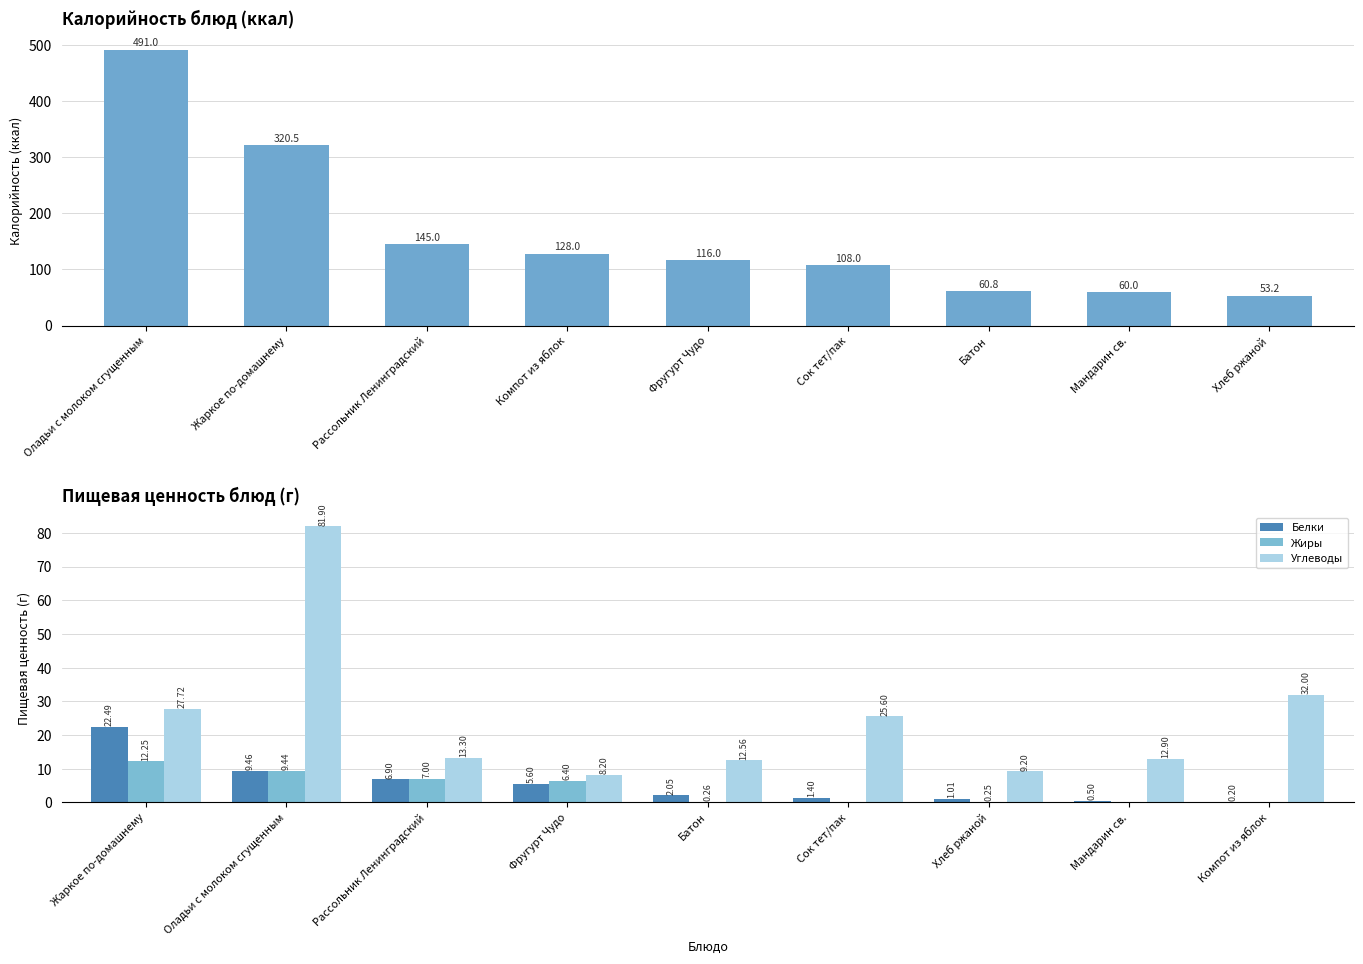

The value of Белки at Оладьи с молоком сгущенным is 4.7. True or false?

False